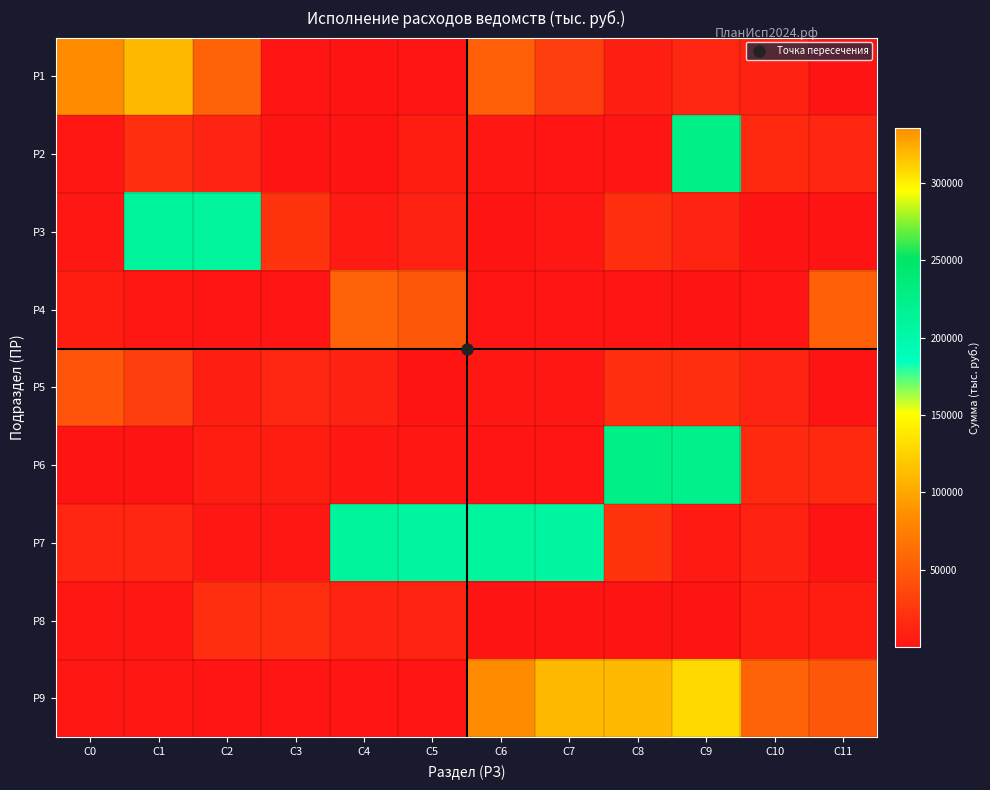

Which has a higher value, C6 or C3?

C6